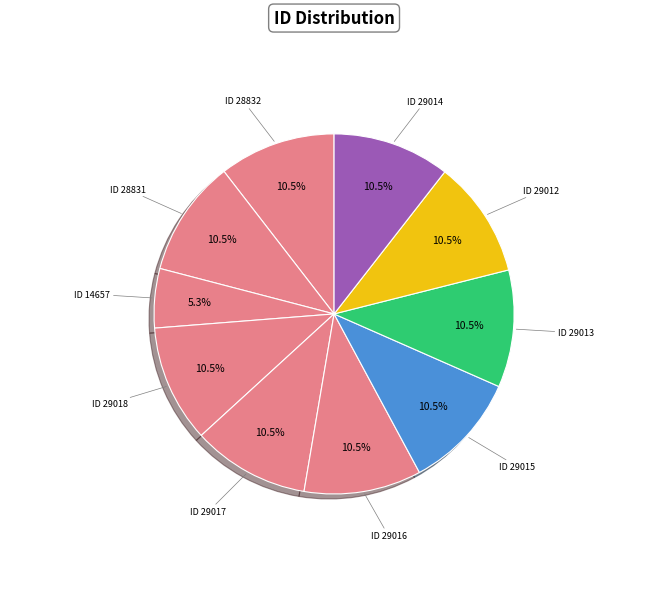

Count the number of slices in the pie.

10